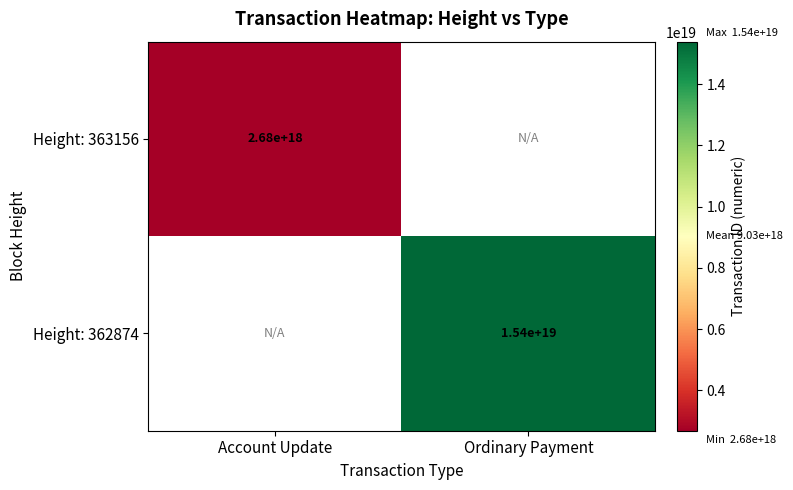

How many categories are shown in the chart?

2